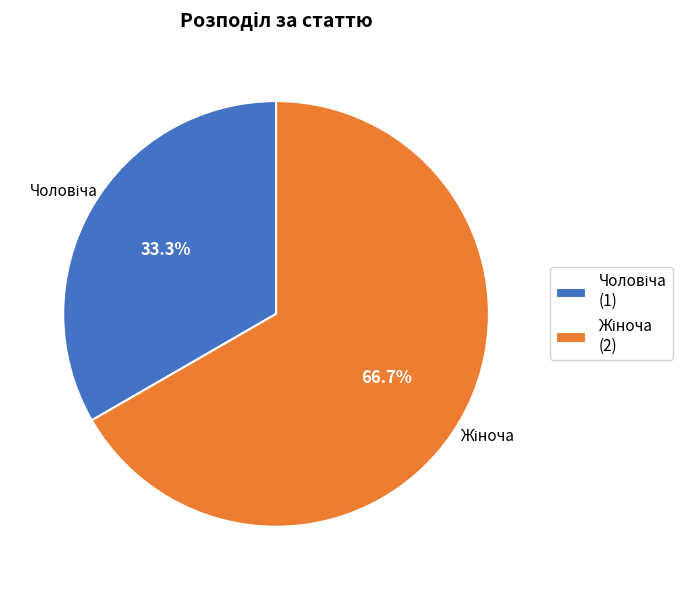

Is there any slice that represents more than half of the pie?

Yes